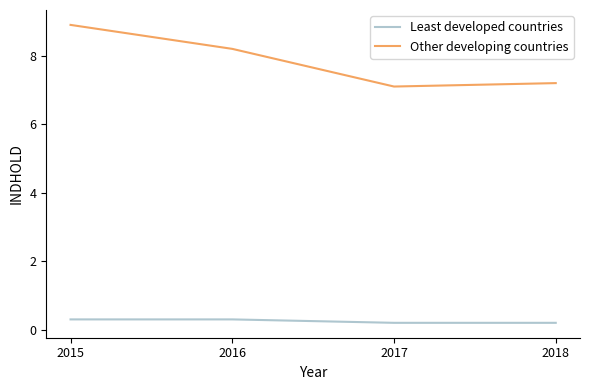

What are all the series names shown in the legend?

Least developed countries, Other developing countries